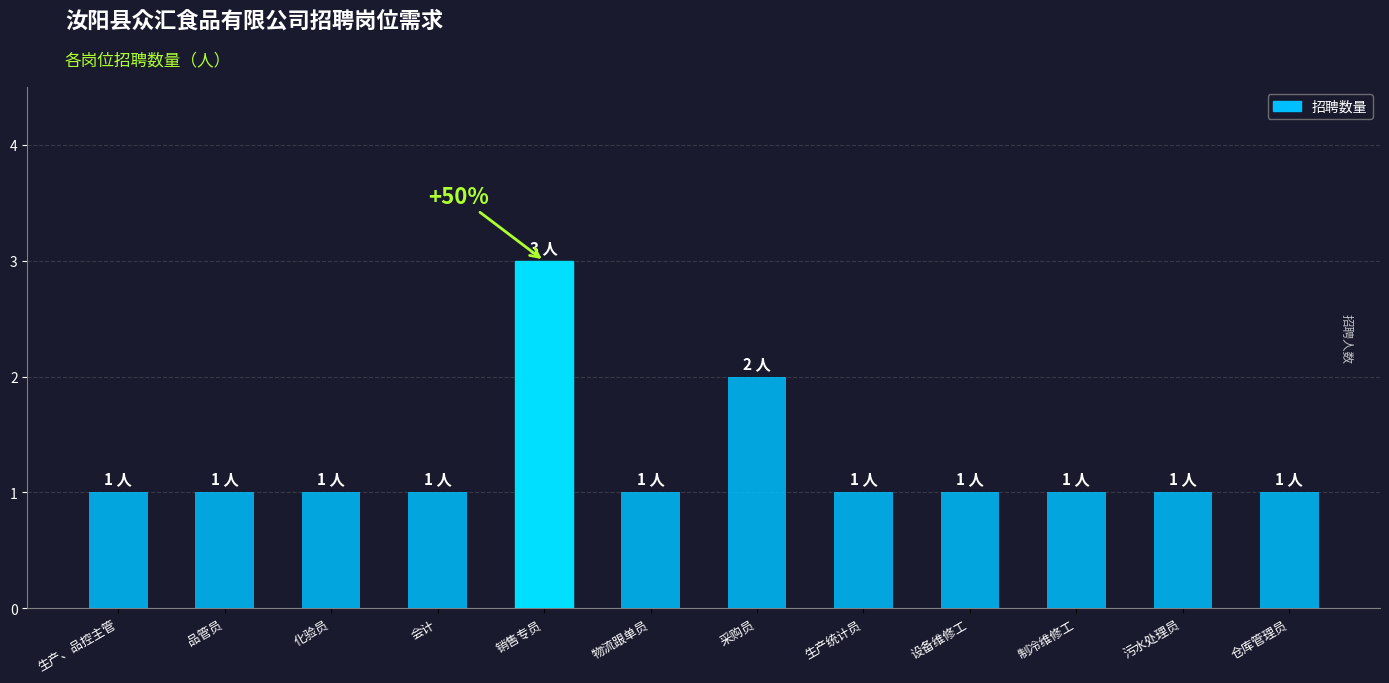

What is the label of the 1st bar from the left?

生产、品控主管